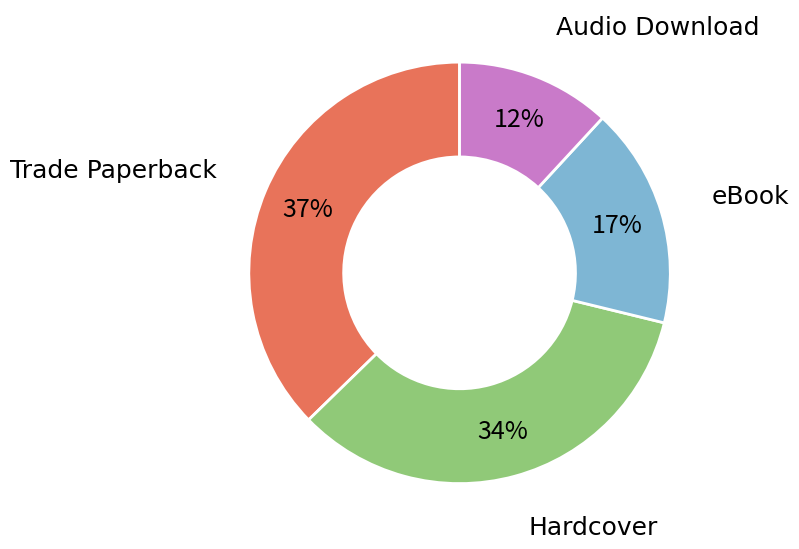

Is there a majority slice in this chart?

No